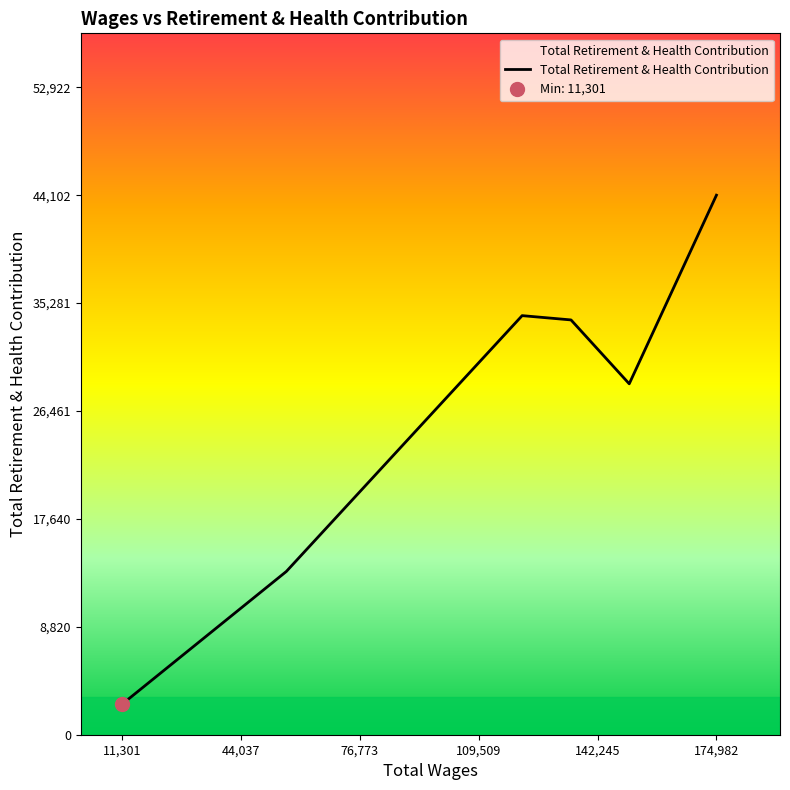

Does the chart display data point markers on the line(s)?

No